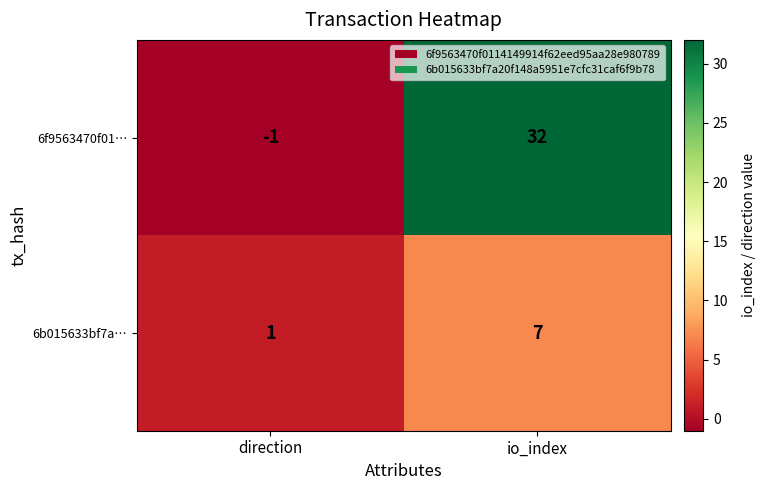

Reading left to right, extract all data points from this chart.

6f9563470f01…: direction=-1	io_index=32
6b015633bf7a…: direction=1	io_index=7